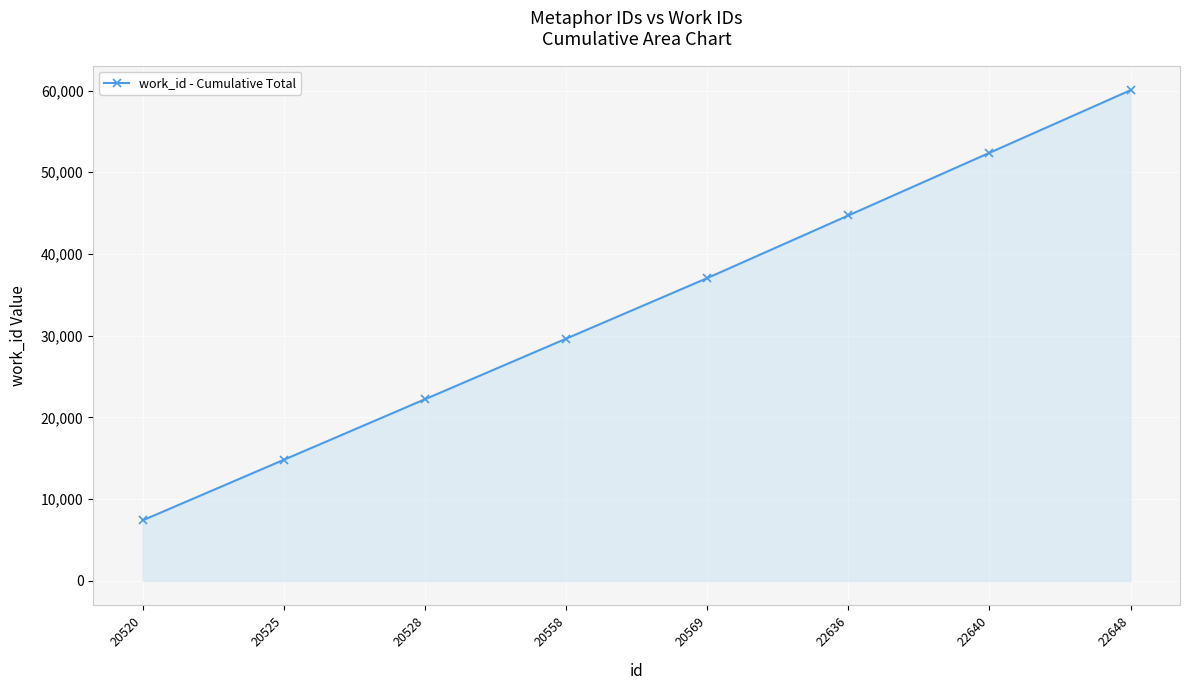

Which category has the highest value across all series?

22648